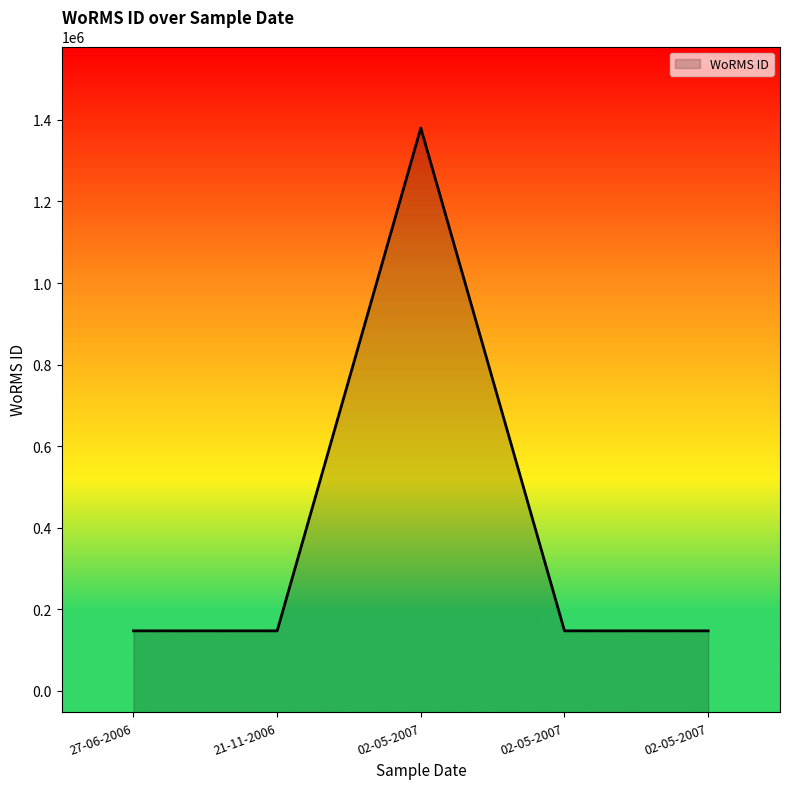

At which label does the data first exceed 146624?

02-05-2007